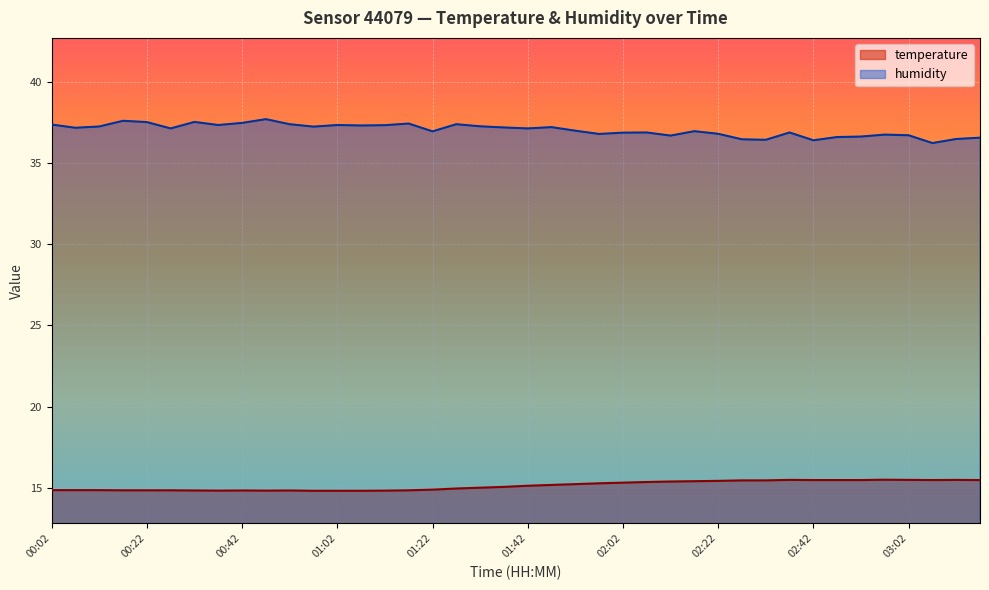

How many interior local valleys does the temperature series have?

3